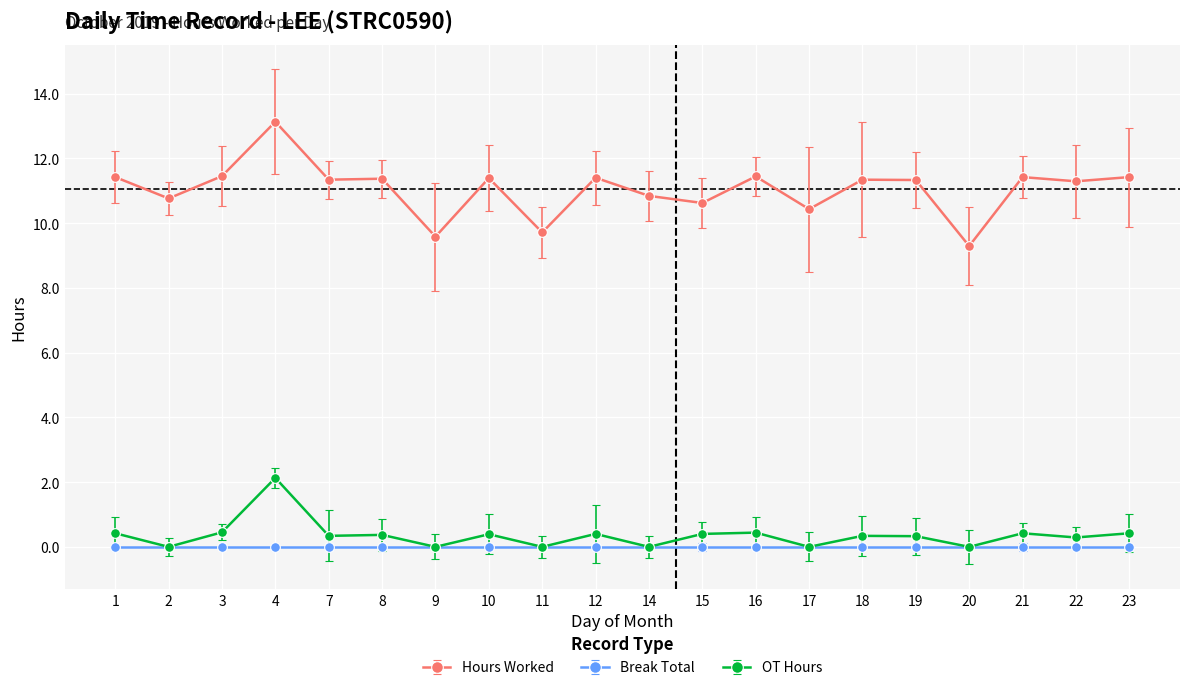

Count the number of data series in this chart.

3